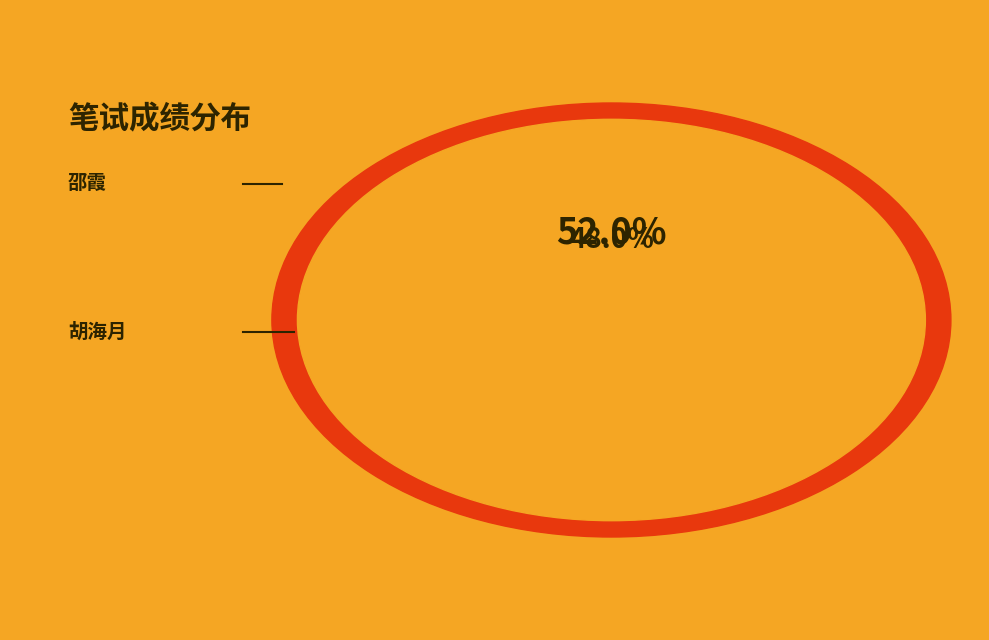

Which category accounts for the majority?

邵霞